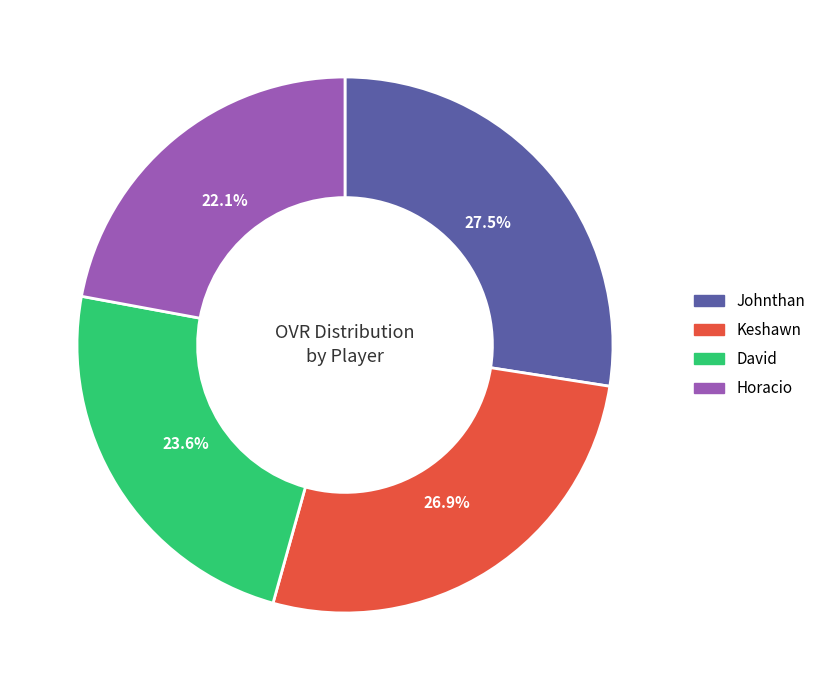

Which category has the smallest portion of the pie?

Horacio